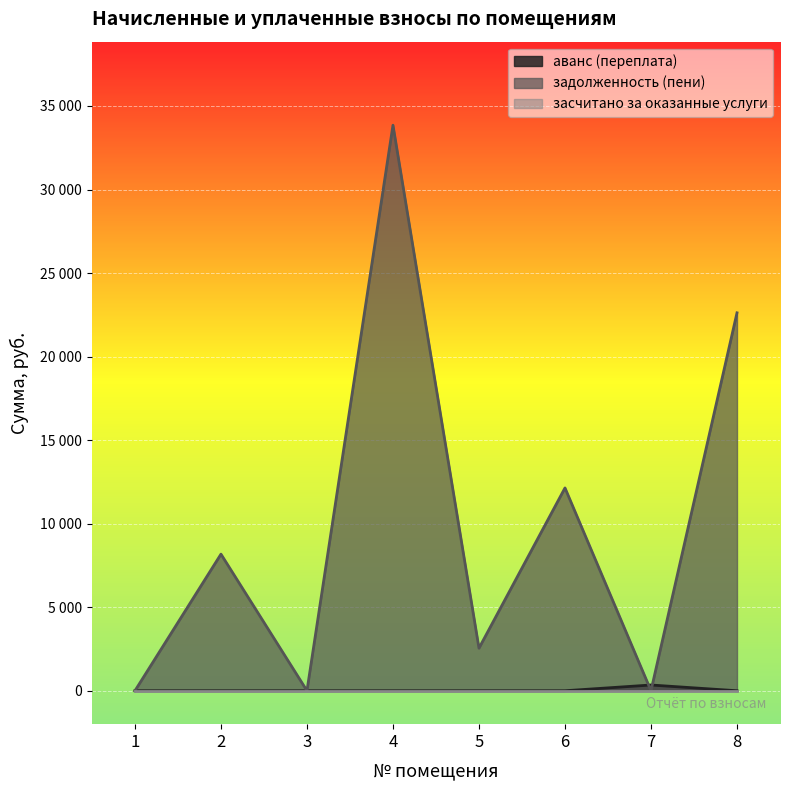

Does the chart display data point markers on the line(s)?

No